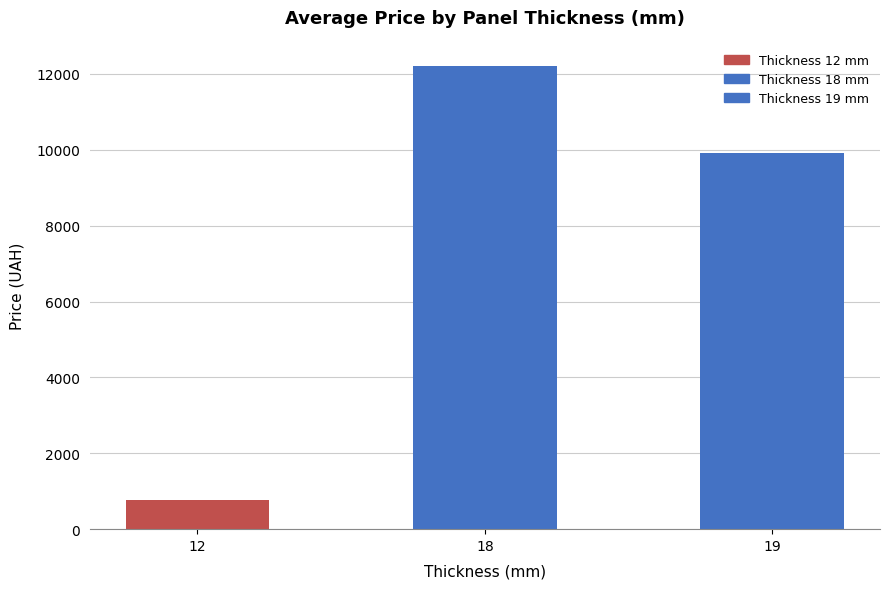

Approximately how many times larger is the value at 19 compared to 12?

12.8